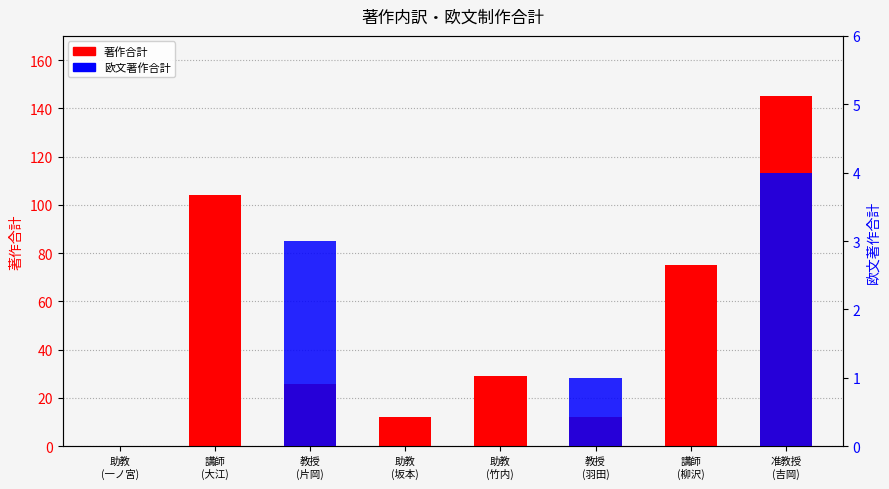

What position from the left is 講師
(大江)?

2